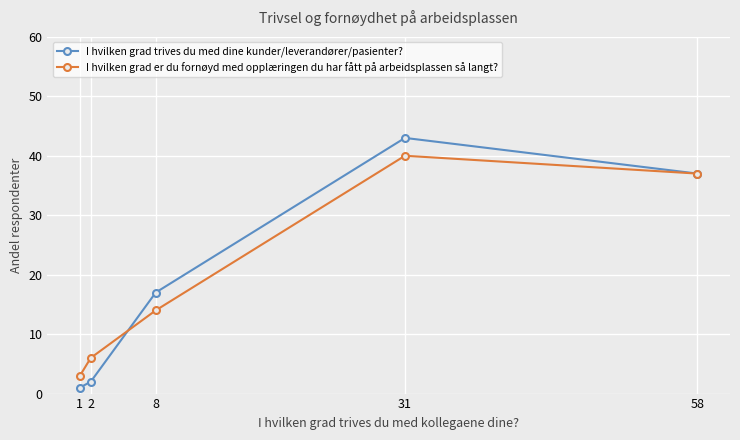

What is the difference between the maximum and minimum values in the I hvilken grad trives du med dine kunder/leverandører/pasienter? series?

42